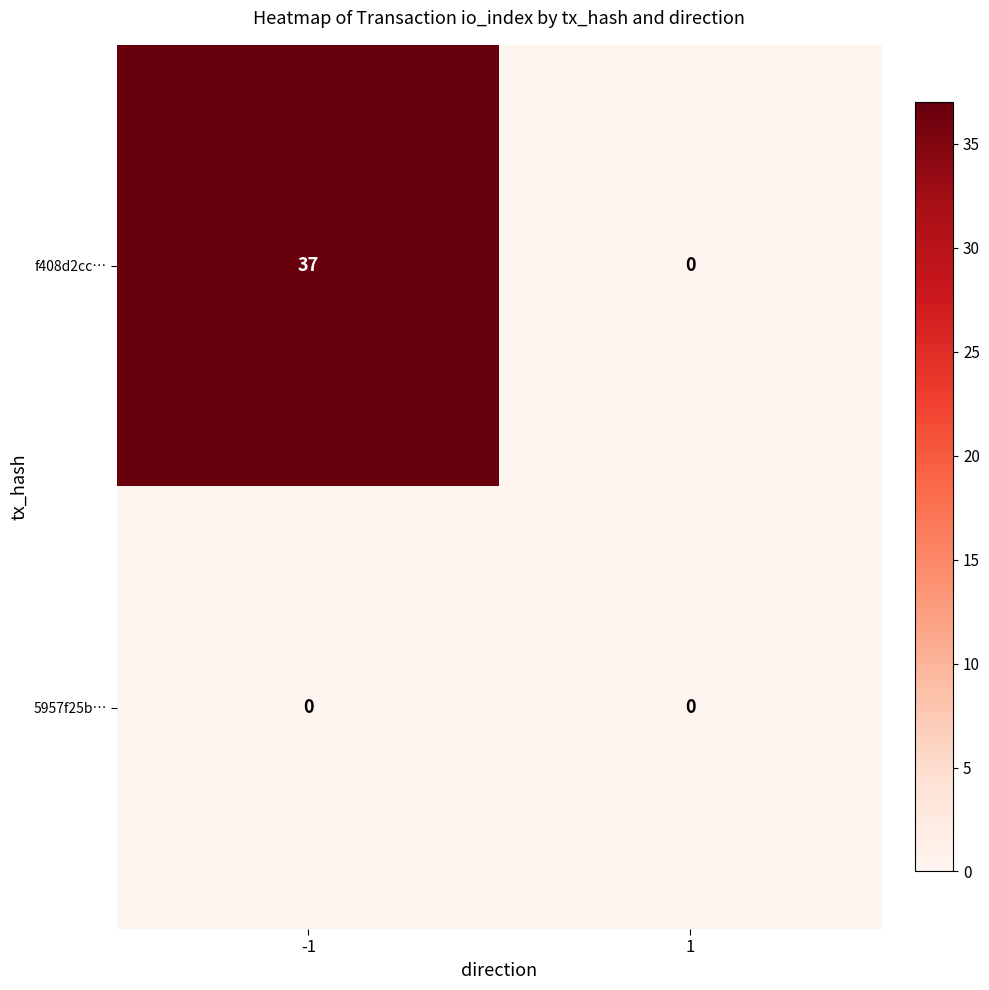

Which series has the largest total across all categories?

f408d2cc…